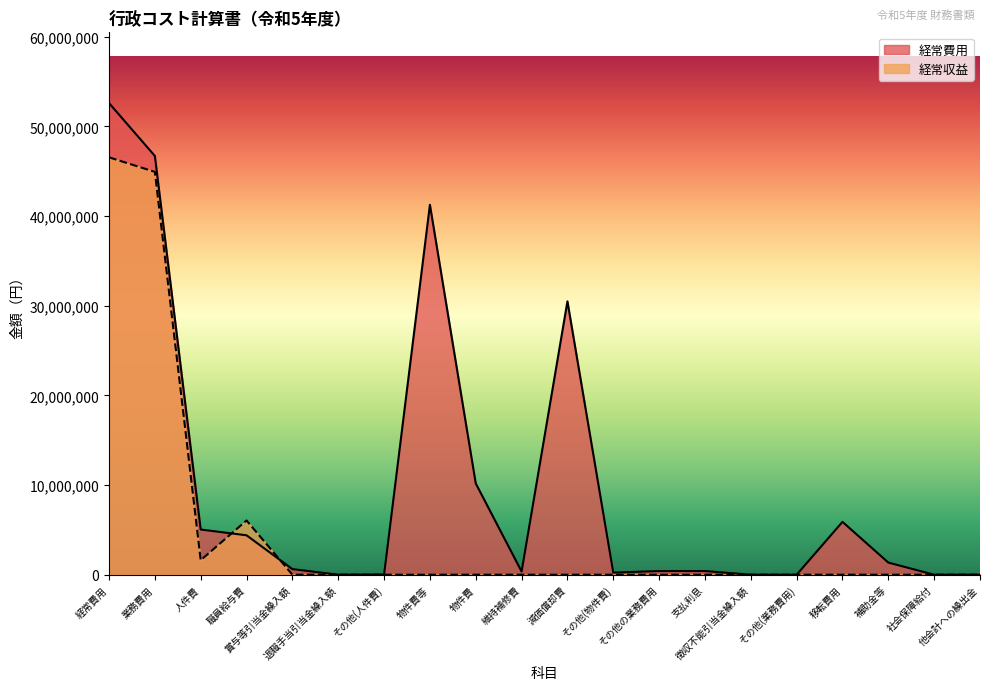

Which series has the largest range (max minus min)?

経常費用